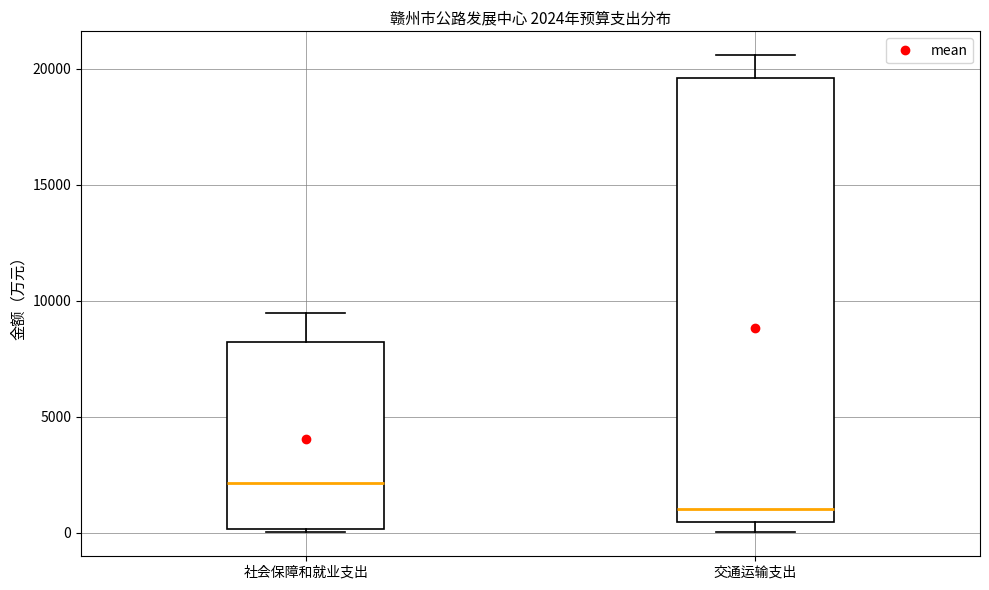

Comparing the boxes themselves (not the whiskers), which one is the tallest?

交通运输支出